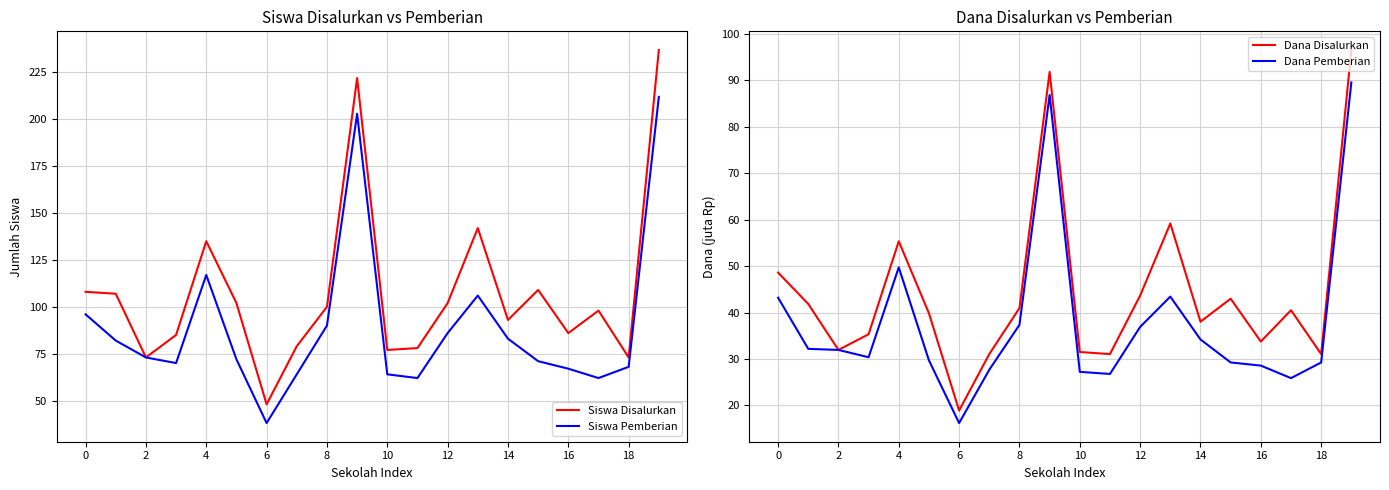

Is the value of Siswa Disalurkan at 2 greater than the value of Siswa Pemberian at 6?

Yes